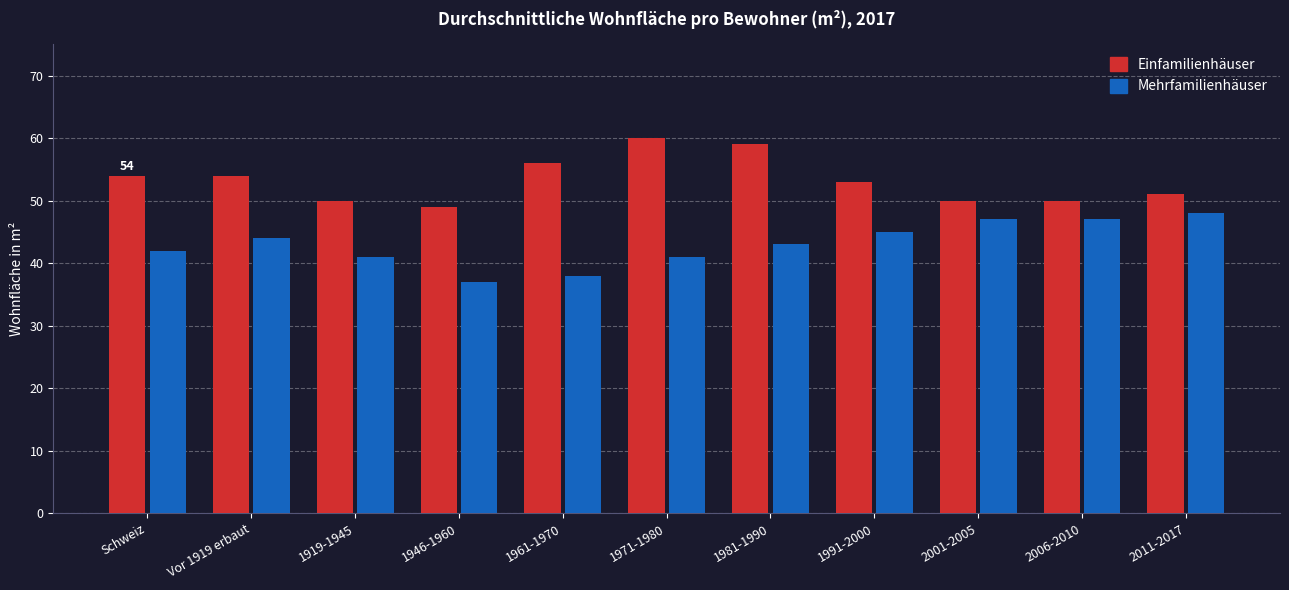

Reading right to left, list all the values displayed in this chart.

Einfamilienhäuser: 2011-2017=51	2006-2010=50	2001-2005=50	1991-2000=53	1981-1990=59	1971-1980=60	1961-1970=56	1946-1960=49	1919-1945=50	Vor 1919 erbaut=54	Schweiz=54
Mehrfamilienhäuser: 2011-2017=48	2006-2010=47	2001-2005=47	1991-2000=45	1981-1990=43	1971-1980=41	1961-1970=38	1946-1960=37	1919-1945=41	Vor 1919 erbaut=44	Schweiz=42